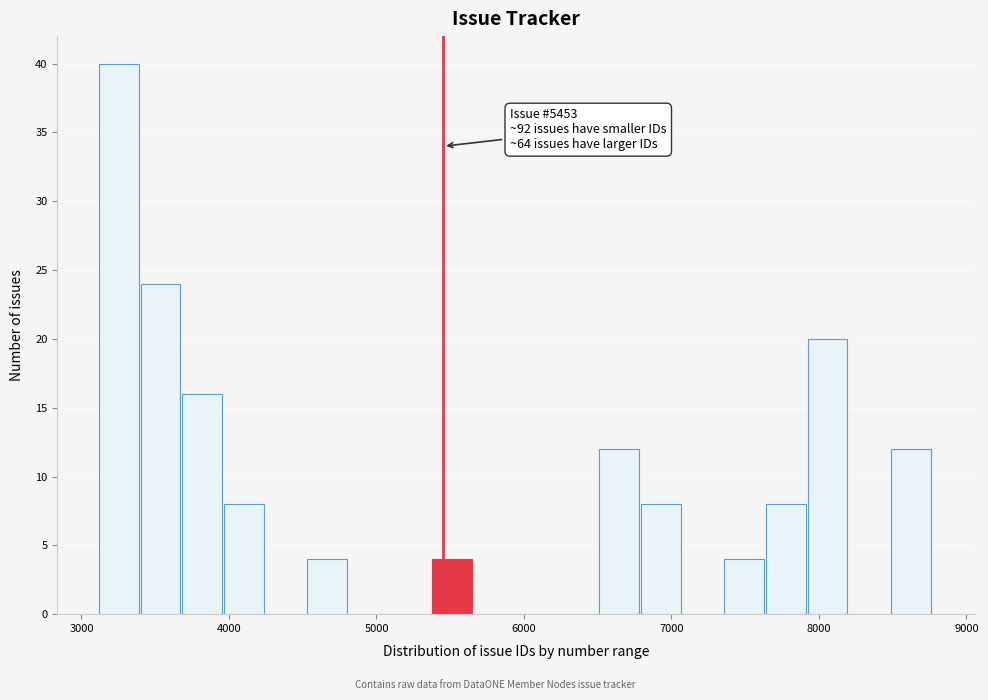

Read against the x-axis, roughly where is the centre of the tallest bar?

3300